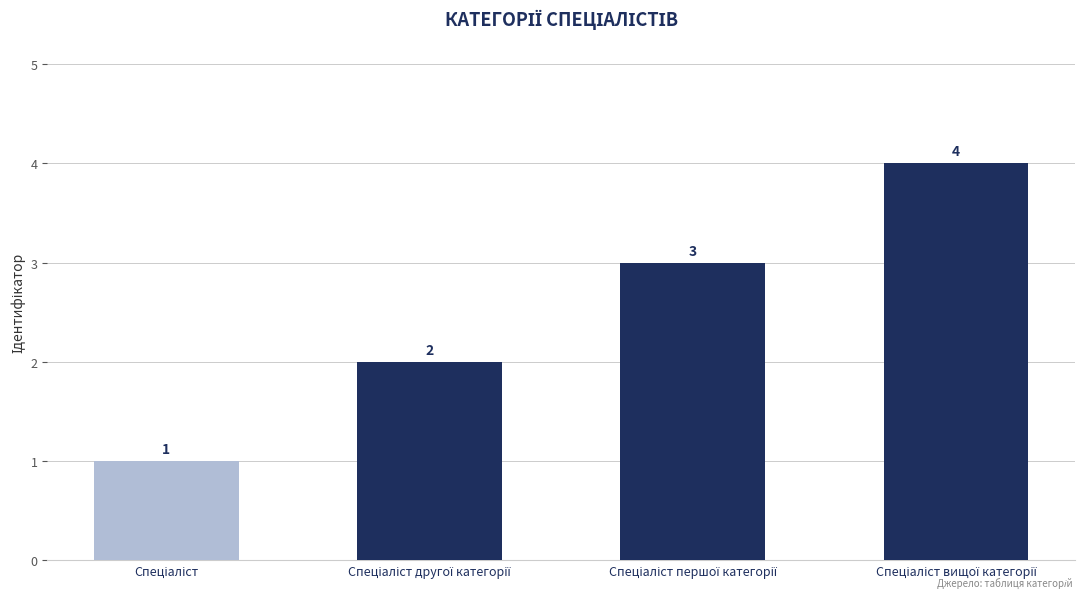

Count the values in the range 2 to 4.

3